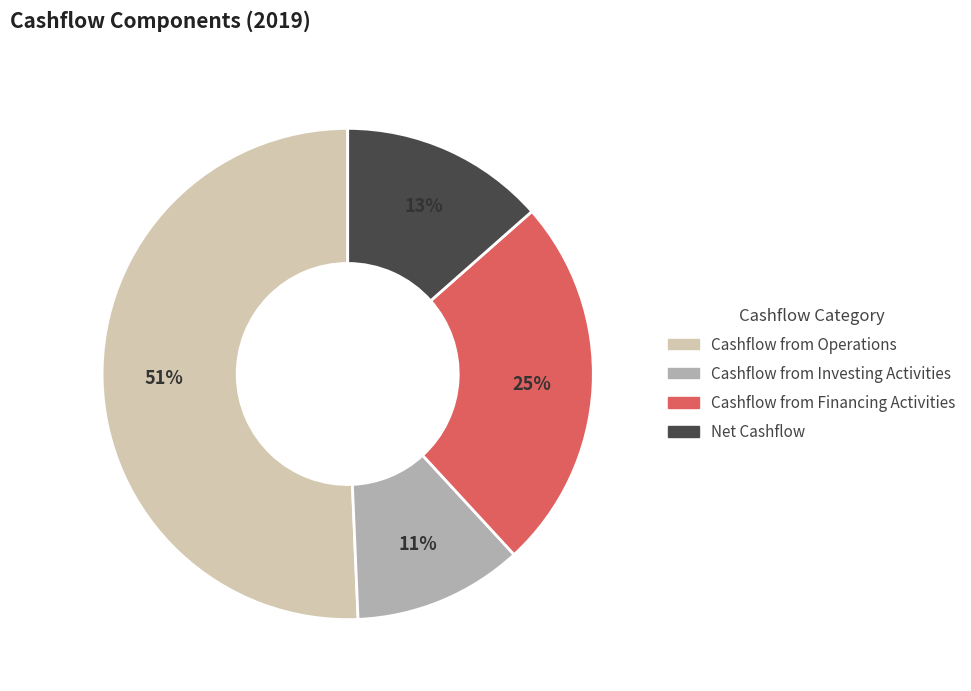

What percentage is the Cashflow from Operations slice, to the nearest percent?

51%